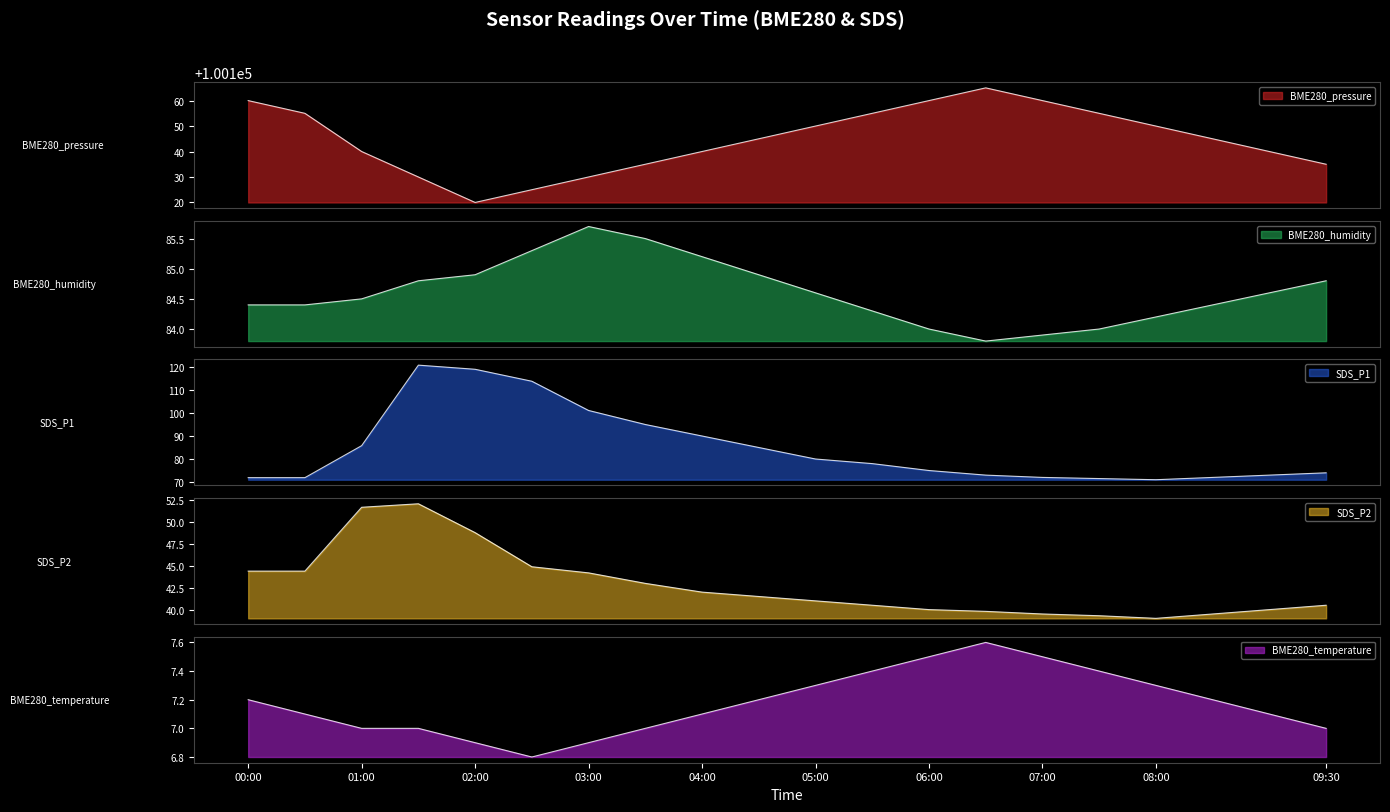

Reading left to right, extract all data points from this chart.

BME280_pressure: 00:00=100160.0	00:30=100155.0	01:00=100140.0	01:30=100130.0	02:00=100120.0	02:30=100125.0	03:00=100130.0	03:30=100135.0	04:00=100140.0	04:30=100145.0	05:00=100150.0	05:30=100155.0	06:00=100160.0	06:30=100165.0	07:00=100160.0	07:30=100155.0	08:00=100150.0	08:30=100145.0	09:00=100140.0	09:30=100135.0
BME280_humidity: 00:00=84.4	00:30=84.4	01:00=84.5	01:30=84.8	02:00=84.9	02:30=85.3	03:00=85.7	03:30=85.5	04:00=85.2	04:30=84.9	05:00=84.6	05:30=84.3	06:00=84.0	06:30=83.8	07:00=83.9	07:30=84.0	08:00=84.2	08:30=84.4	09:00=84.6	09:30=84.8
SDS_P1: 00:00=71.9	00:30=71.9	01:00=85.8	01:30=120.8	02:00=119.0	02:30=113.8	03:00=101.1	03:30=95.0	04:00=90.0	04:30=85.0	05:00=80.0	05:30=78.0	06:00=75.0	06:30=73.0	07:00=72.0	07:30=71.5	08:00=71.0	08:30=72.0	09:00=73.0	09:30=74.0
SDS_P2: 00:00=44.4	00:30=44.4	01:00=51.7	01:30=52.1	02:00=48.8	02:30=44.9	03:00=44.2	03:30=43.0	04:00=42.0	04:30=41.5	05:00=41.0	05:30=40.5	06:00=40.0	06:30=39.8	07:00=39.5	07:30=39.3	08:00=39.0	08:30=39.5	09:00=40.0	09:30=40.5
BME280_temperature: 00:00=7.2	00:30=7.1	01:00=7.0	01:30=7.0	02:00=6.9	02:30=6.8	03:00=6.9	03:30=7.0	04:00=7.1	04:30=7.2	05:00=7.3	05:30=7.4	06:00=7.5	06:30=7.6	07:00=7.5	07:30=7.4	08:00=7.3	08:30=7.2	09:00=7.1	09:30=7.0